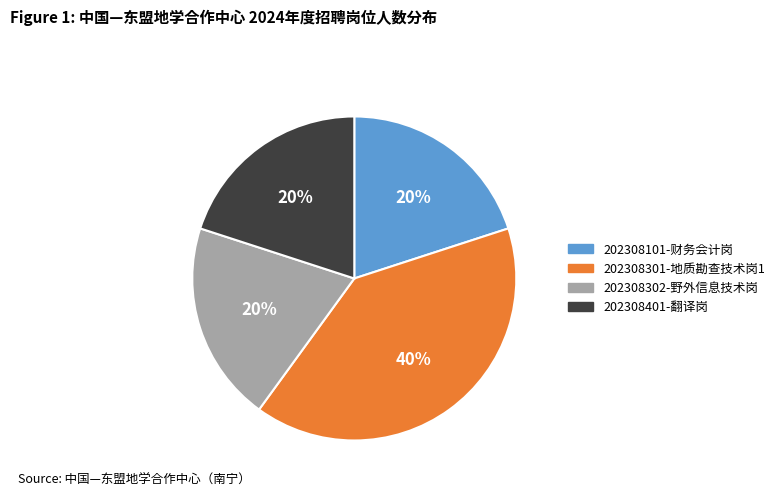

Does 202308301-地质勘查技术岗1 represent more than half of the total?

No